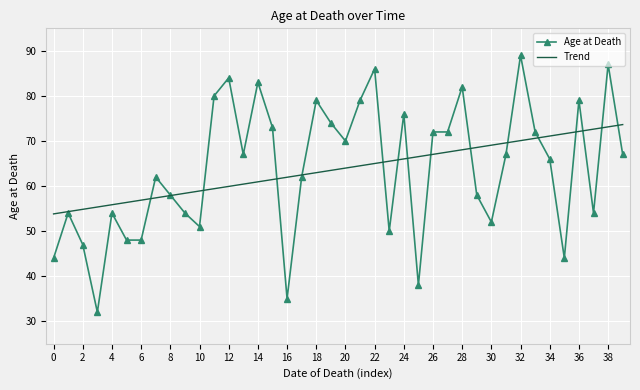

What is the minimum value shown in the chart?

32.0